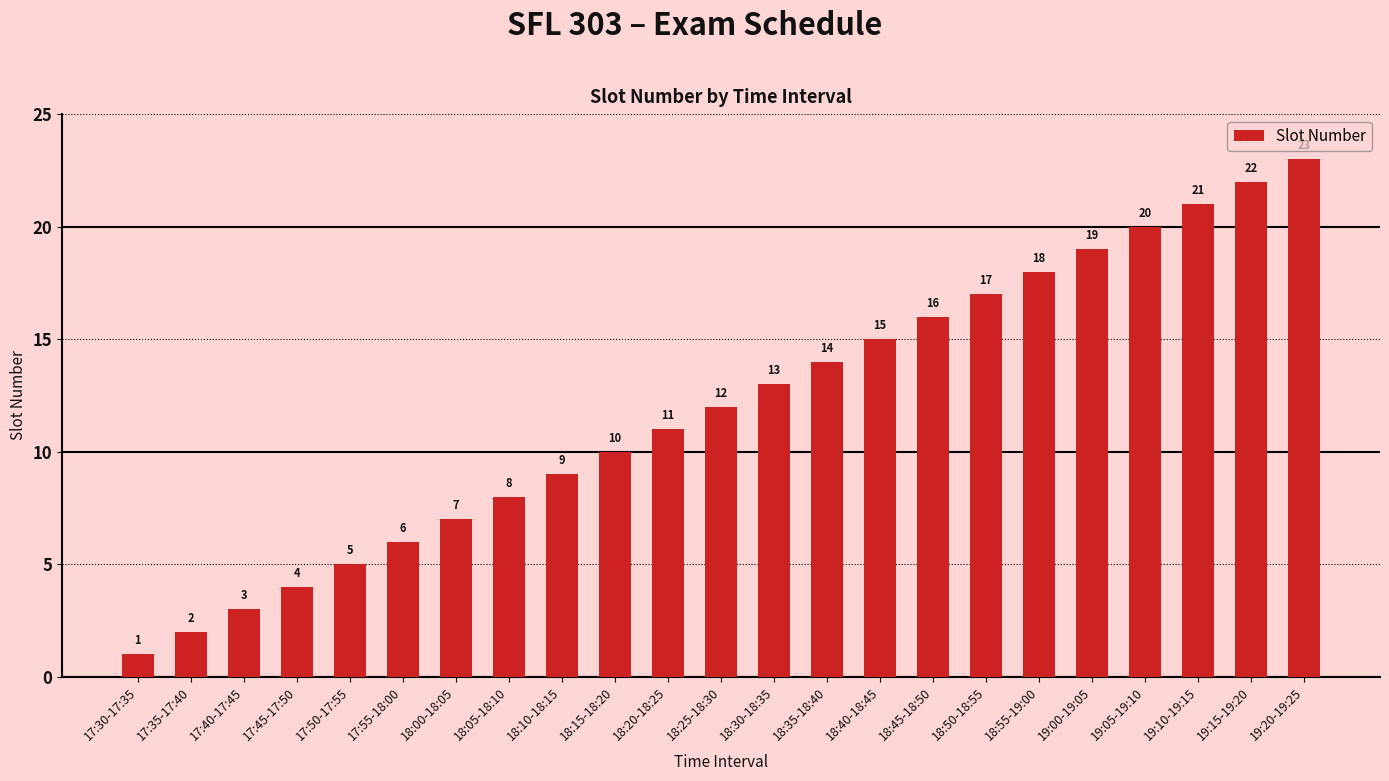

Which category has the highest value across all series?

19:20-19:25